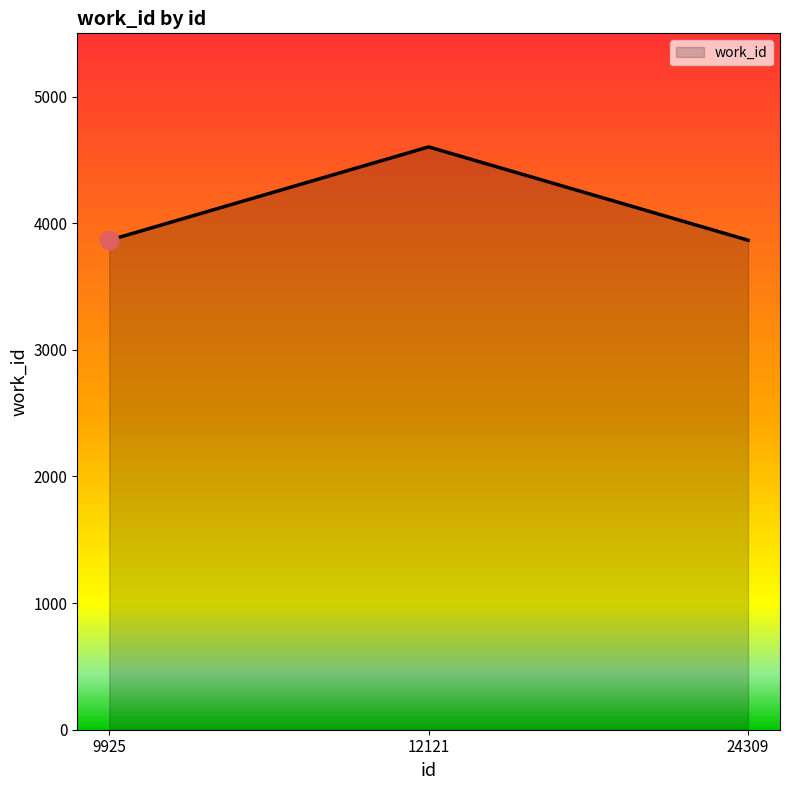

Which has a higher value, 9925 or 12121?

12121